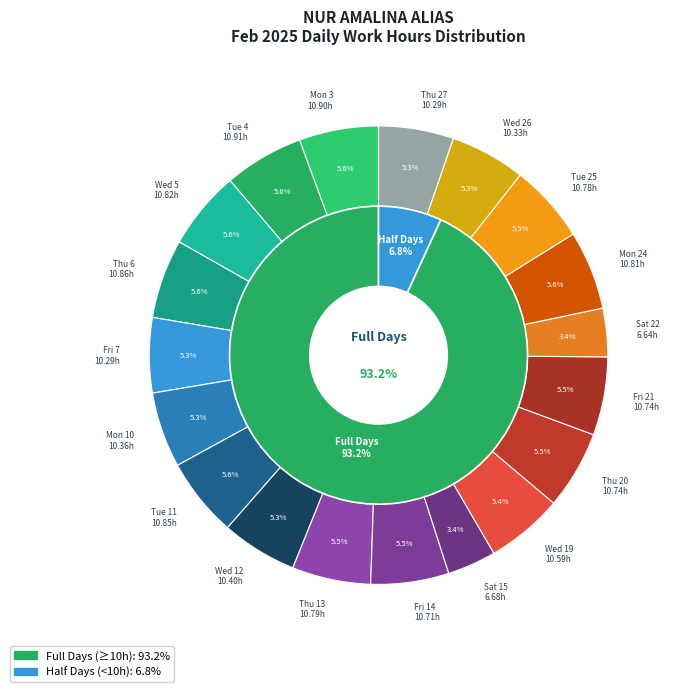

To the nearest percent, what is the difference between the Sat 22 and Thu 6 slice percentages?

2%